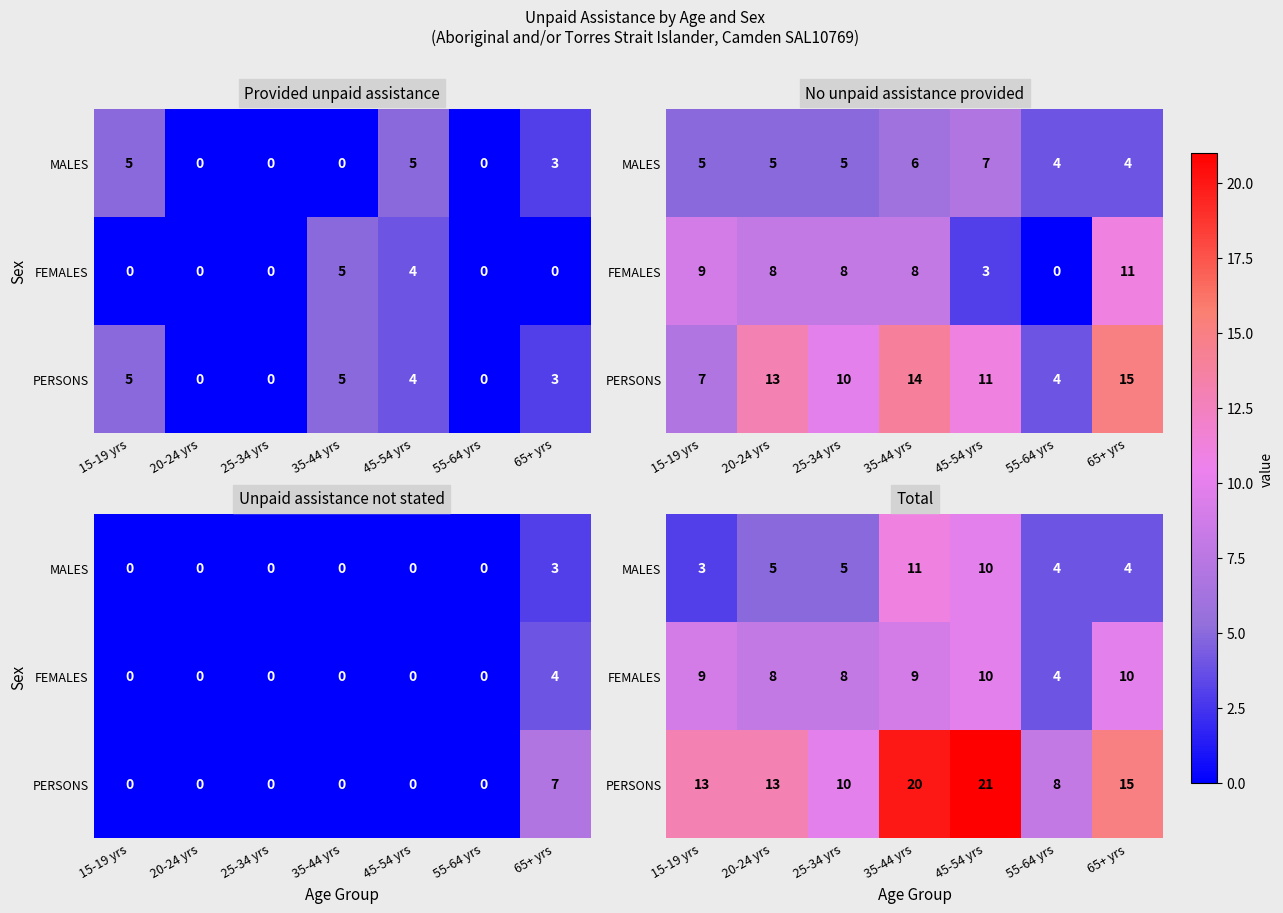

How many data points in MALES are above 5?

2